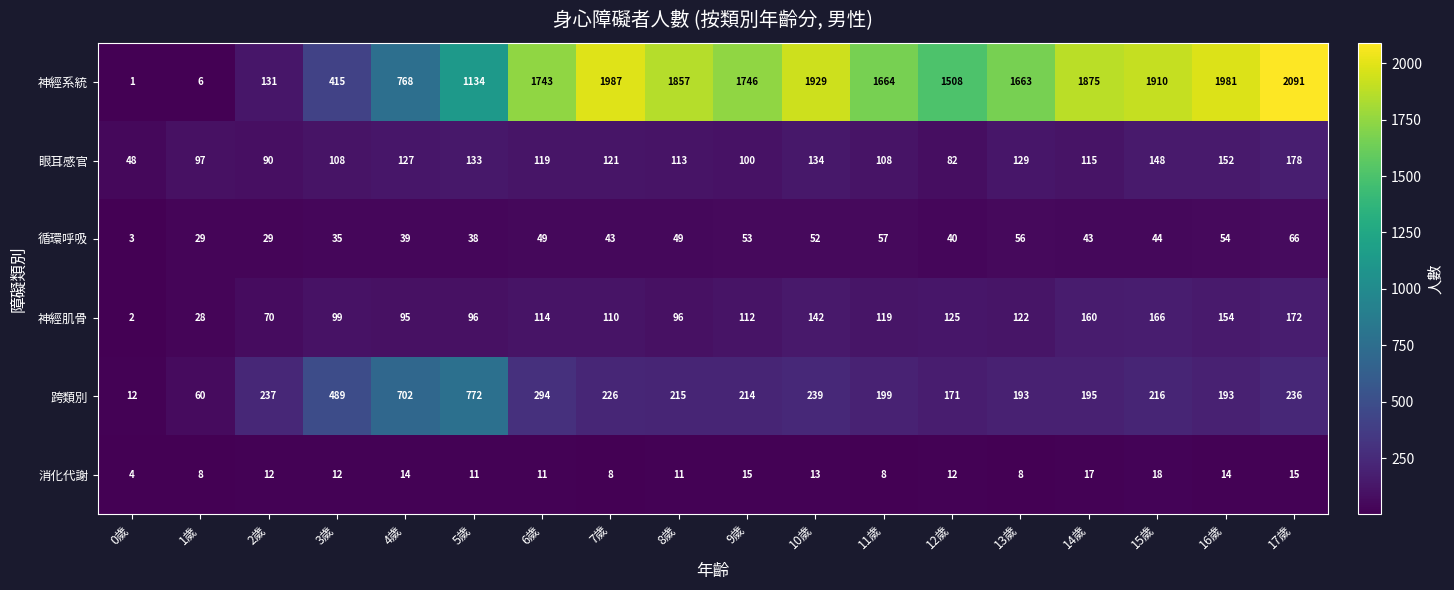

Which category has the lowest value in the 神經肌骨 series?

0歲